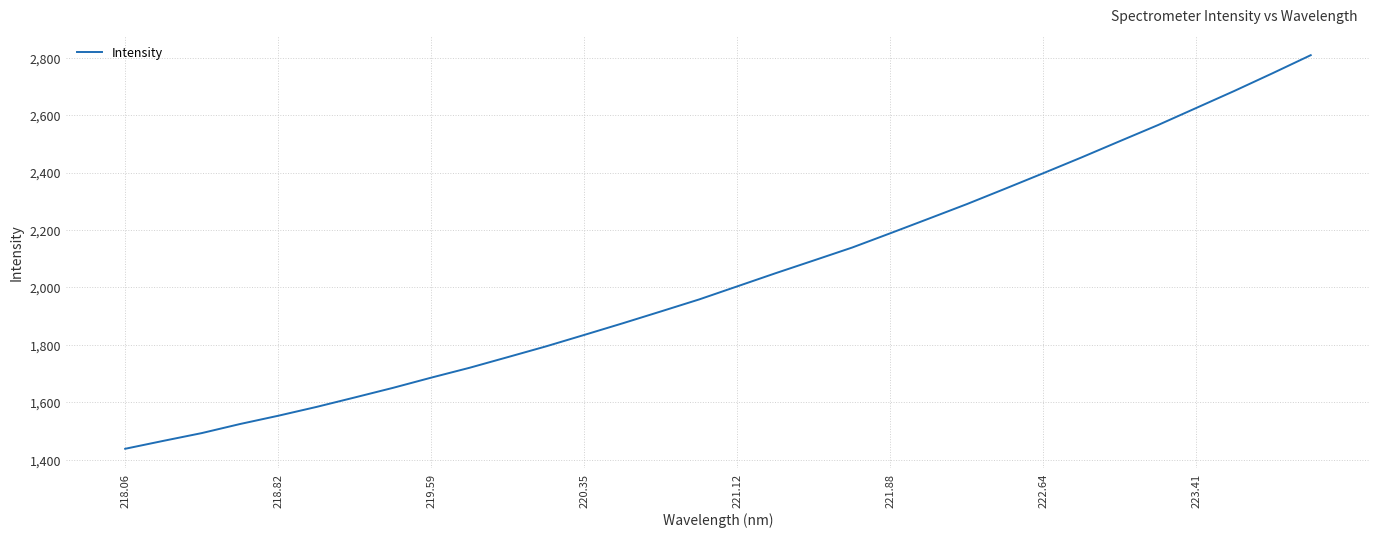

What is the maximum value shown in the chart?

2809.1